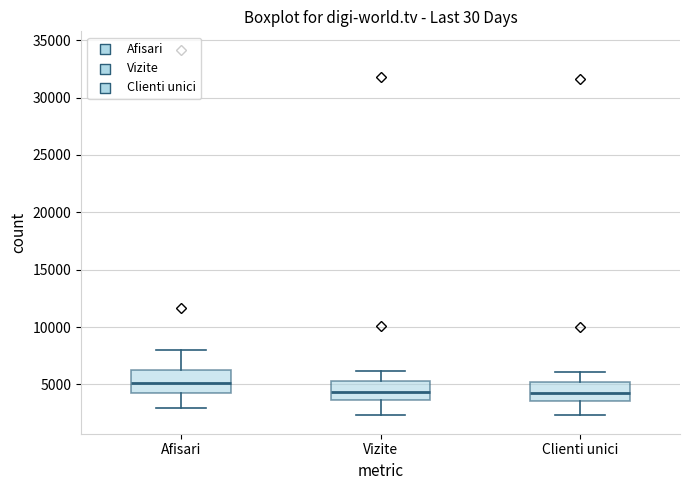

Reading left to right, read every box against the y-axis: the position of its median line, the range the box covers, and the ends of its whiskers. The values are not printed on the chart, so give them approximately, as read against the axis.

Afisari: median 5000, box 4500 to 6000, whiskers 3000 to 8000
Vizite: median 4500, box 3500 to 5500, whiskers 2500 to 6000
Clienti unici: median 4500, box 3500 to 5000, whiskers 2500 to 6000